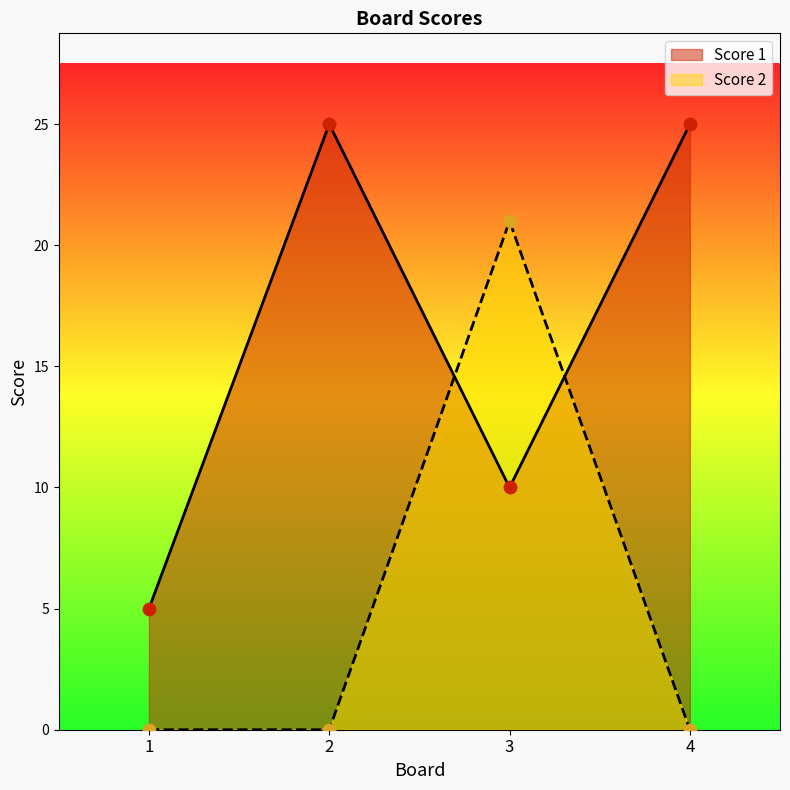

At how many categories does at least one series exceed 22?

2